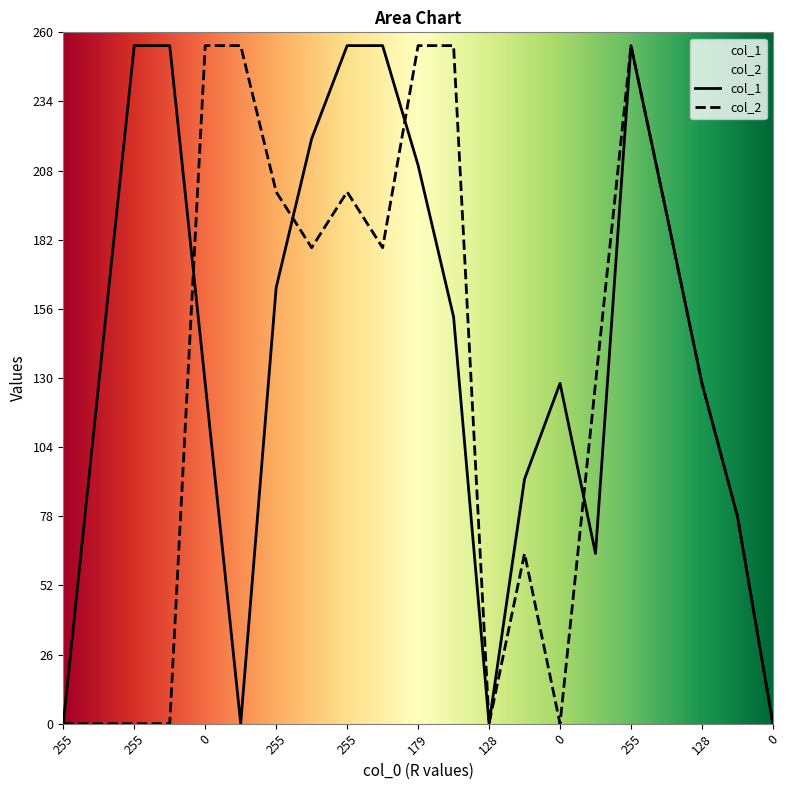

In col_1, how many points are higher than both neighbors (excluding endpoints)?

2